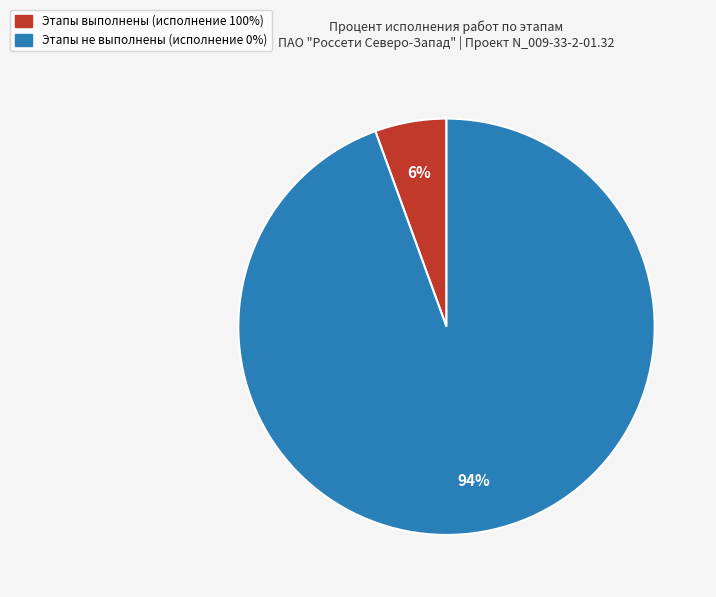

Is there any slice that represents more than half of the pie?

Yes